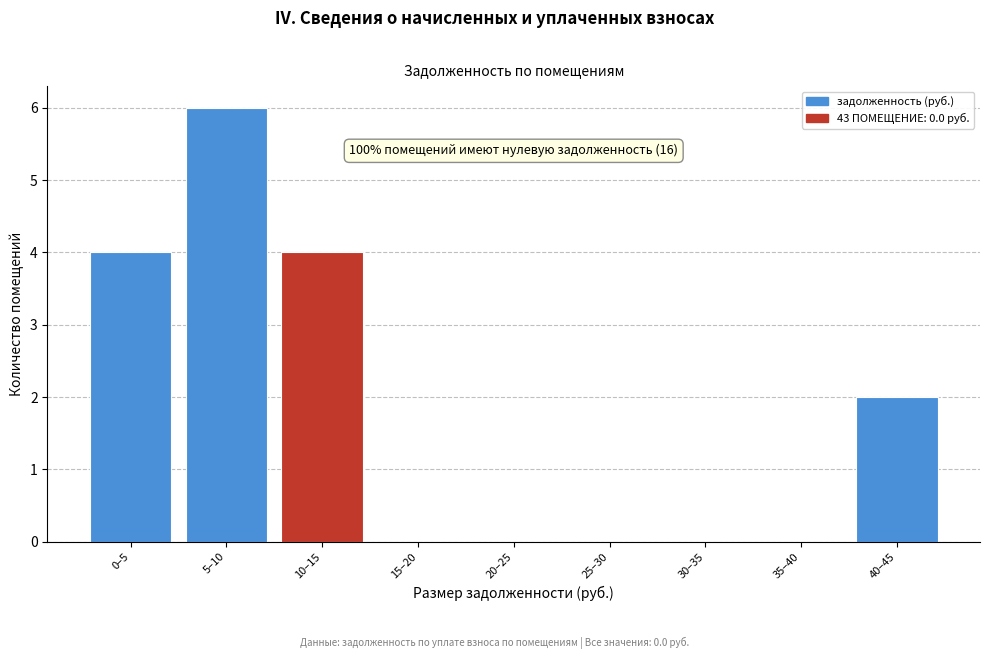

Reading left to right, transcribe all the data shown in this chart.

0–5=4	5–10=6	10–15=4	15–20=0	20–25=0	25–30=0	30–35=0	35–40=0	40–45=2